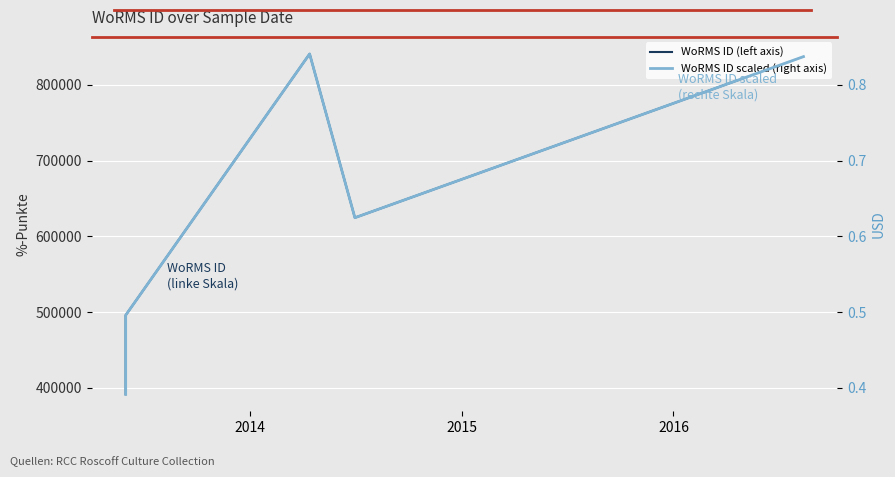

Reading right to left, list all the values displayed in this chart.

WoRMS ID (left axis): 837075.0	624513.0	840689.0	495804.0	391509.0
WoRMS ID scaled (right axis): 0.8	0.6	0.8	0.5	0.4